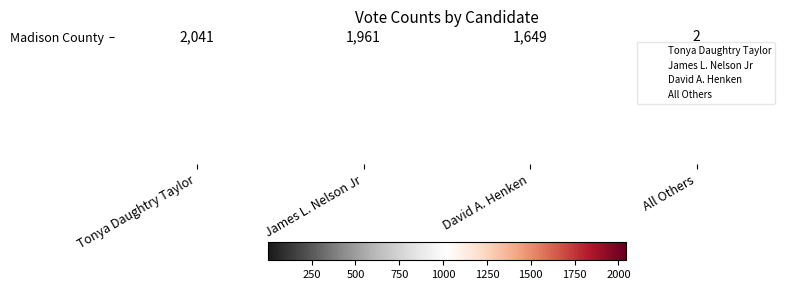

Reading left to right, extract all data points from this chart.

Tonya Daughtry Taylor=2041	James L. Nelson Jr=1961	David A. Henken=1649	All Others=2